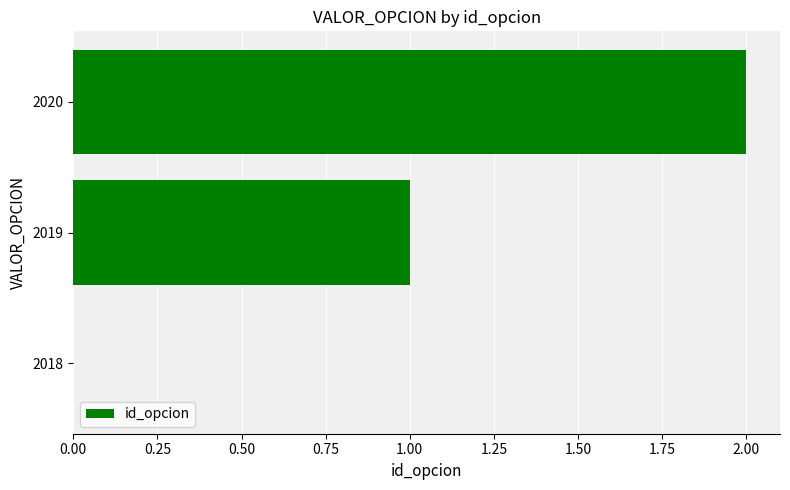

What is the average value?

1